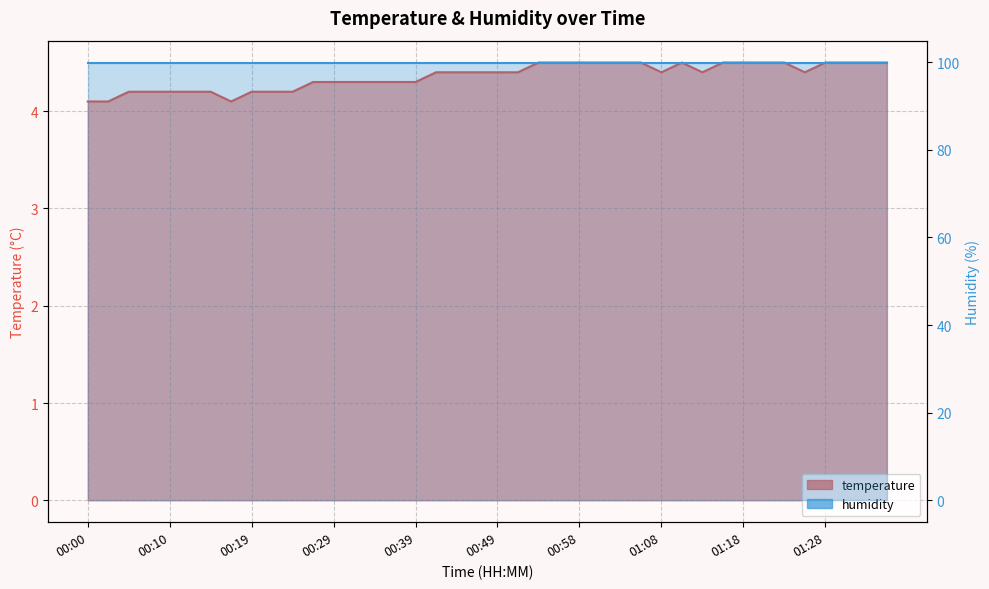

Reading right to left, transcribe all the data shown in this chart.

4.5	4.5	4.5	4.5	4.4	4.5	4.5	4.5	4.5	4.4	4.5	4.4	4.5	4.5	4.5	4.5	4.5	4.5	4.4	4.4	4.4	4.4	4.4	4.3	4.3	4.3	4.3	4.3	4.3	4.2	4.2	4.2	4.1	4.2	4.2	4.2	4.2	4.2	4.1	4.1